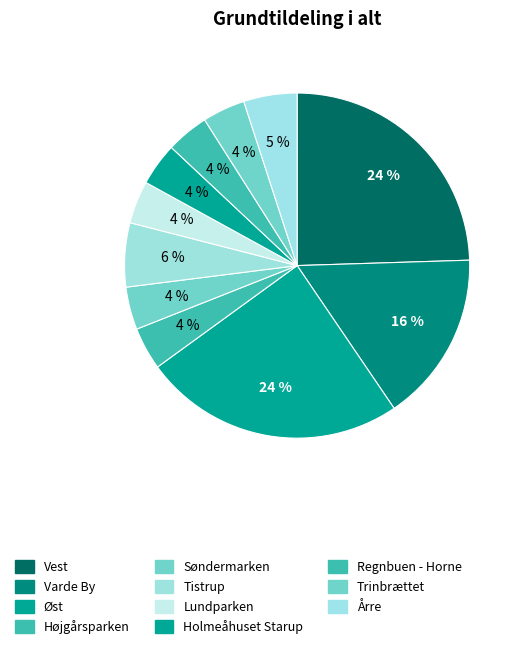

To the nearest percent, what is the combined percentage of Søndermarken and Varde By?

20%